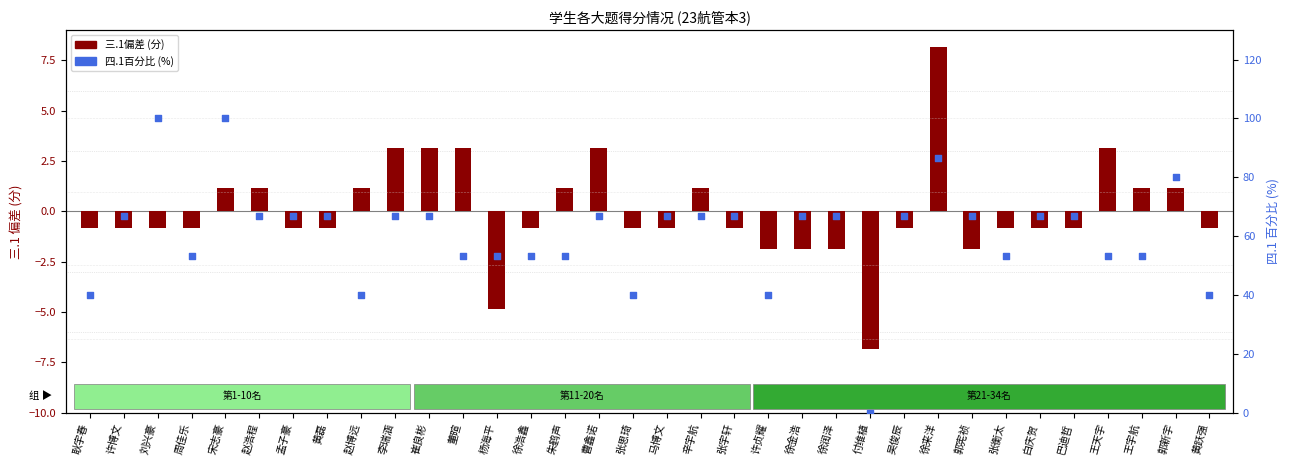

What is the total value across all series at 巴迪哲?

65.8